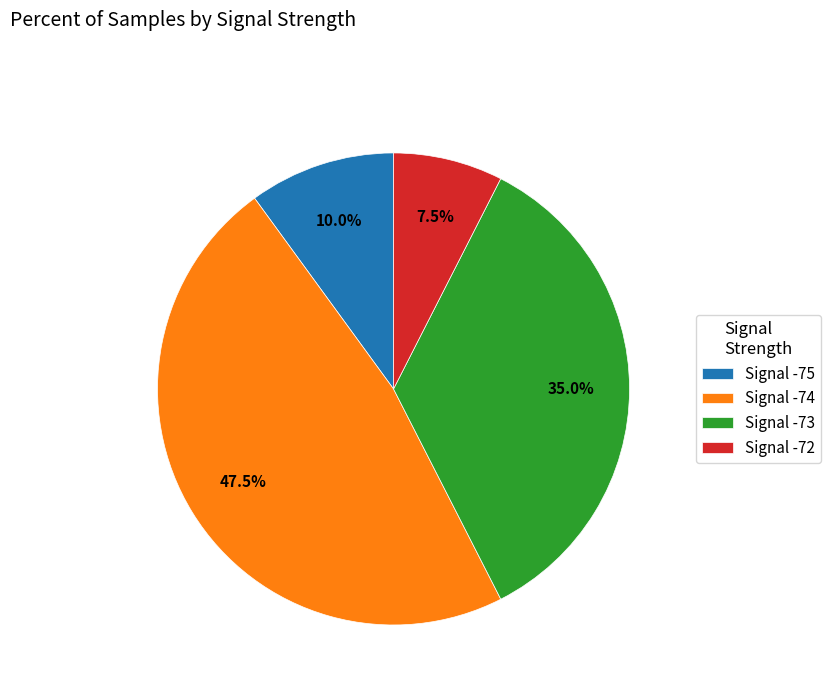

Combined, what portion of the pie is Signal -72 and Signal -74?

55.0%